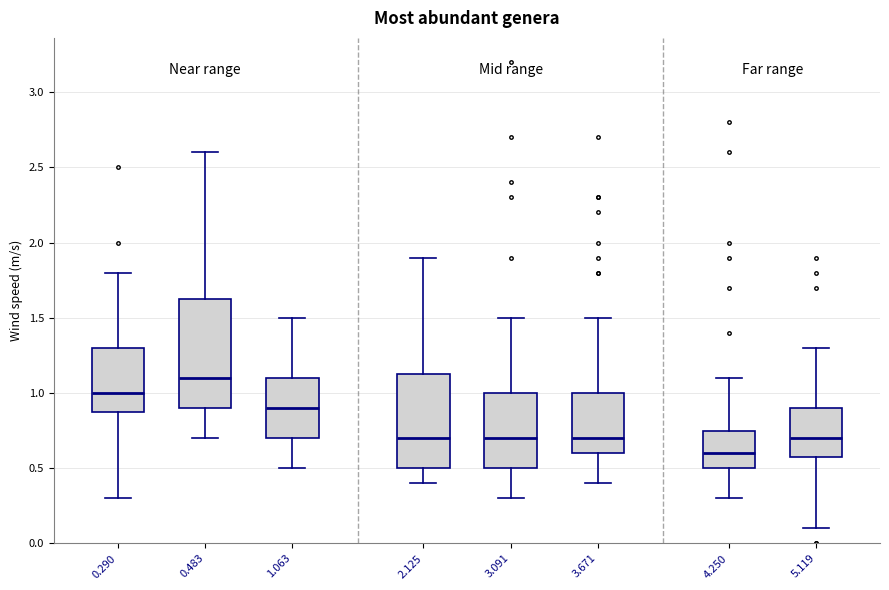

Reading left to right, read every box against the y-axis: the position of its median line, the range the box covers, and the ends of its whiskers. The values are not printed on the chart, so give them approximately, as read against the axis.

0.290: median 1.00, box 0.90 to 1.30, whiskers 0.30 to 1.80
0.483: median 1.10, box 0.90 to 1.65, whiskers 0.70 to 2.60
1.063: median 0.90, box 0.70 to 1.10, whiskers 0.50 to 1.50
2.125: median 0.70, box 0.50 to 1.15, whiskers 0.40 to 1.90
3.091: median 0.70, box 0.50 to 1.00, whiskers 0.30 to 1.50
3.671: median 0.70, box 0.60 to 1.00, whiskers 0.40 to 1.50
4.250: median 0.60, box 0.50 to 0.75, whiskers 0.30 to 1.10
5.119: median 0.70, box 0.60 to 0.90, whiskers 0.10 to 1.30